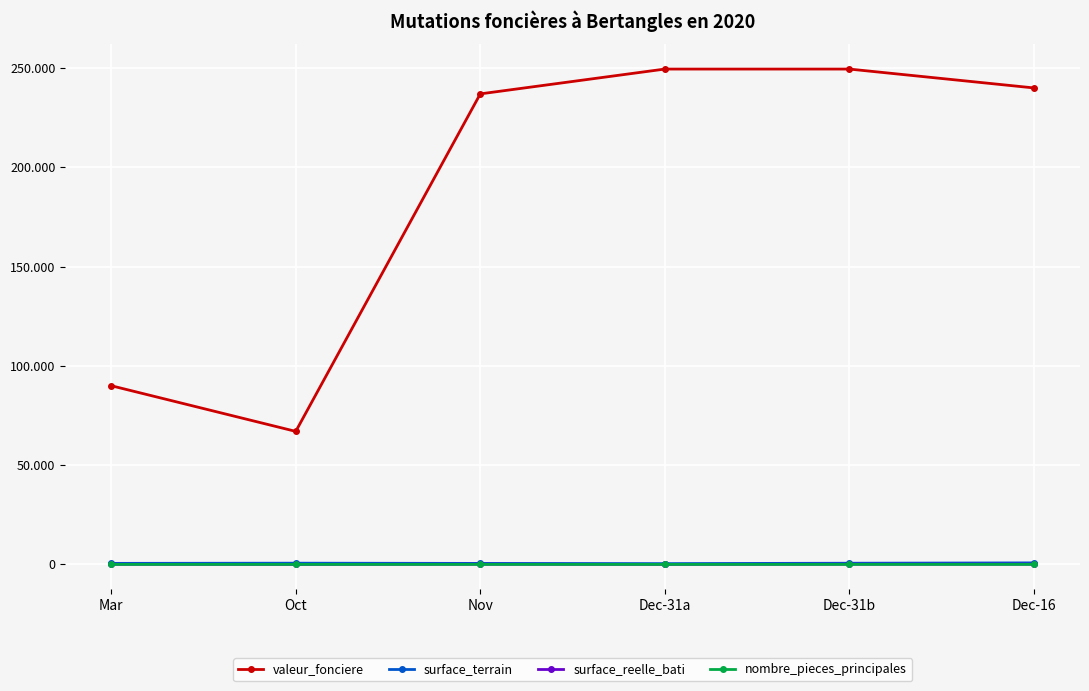

Which label corresponds to the smallest value in the chart?

Oct